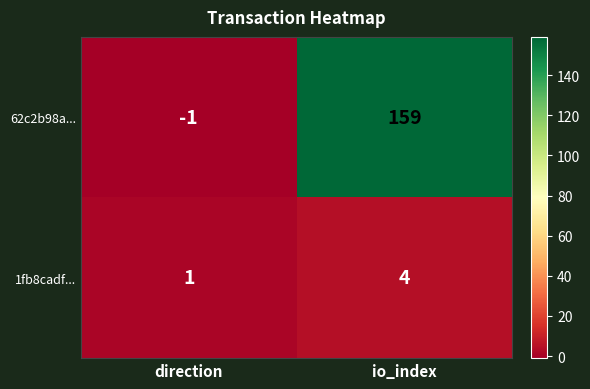

Reading right to left, extract all data points from this chart.

62c2b98a...: io_index=159	direction=-1
1fb8cadf...: io_index=4	direction=1